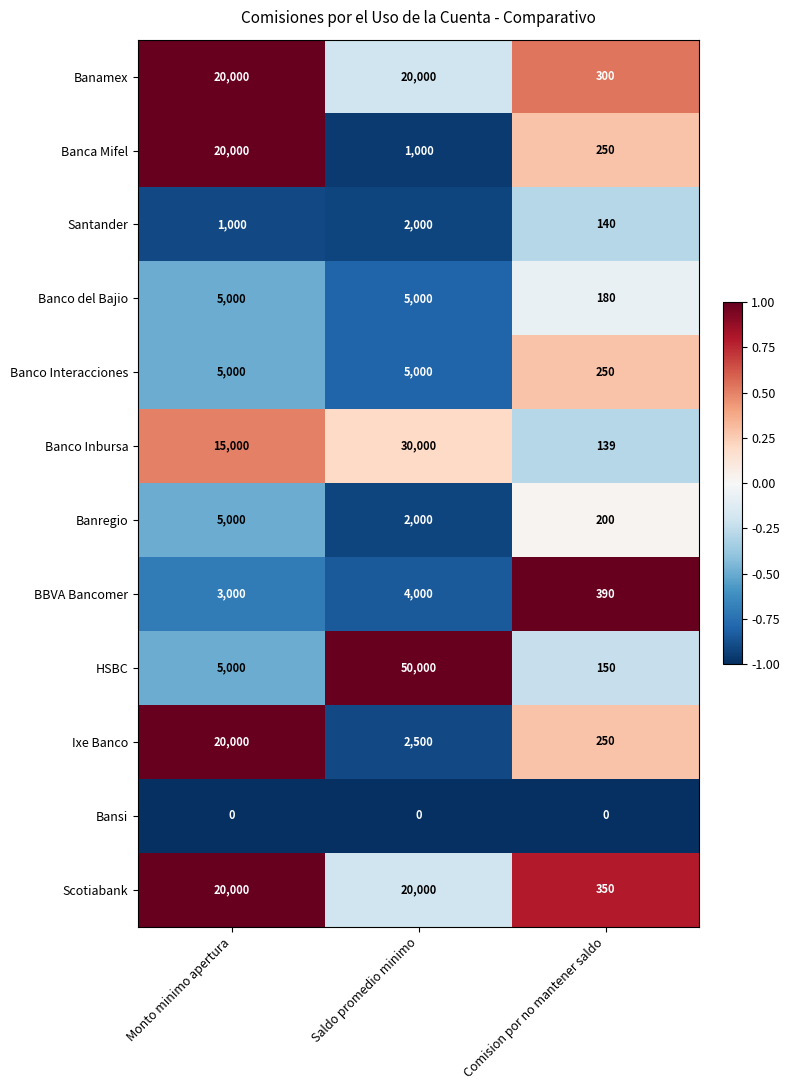

What is the smallest value displayed?

0